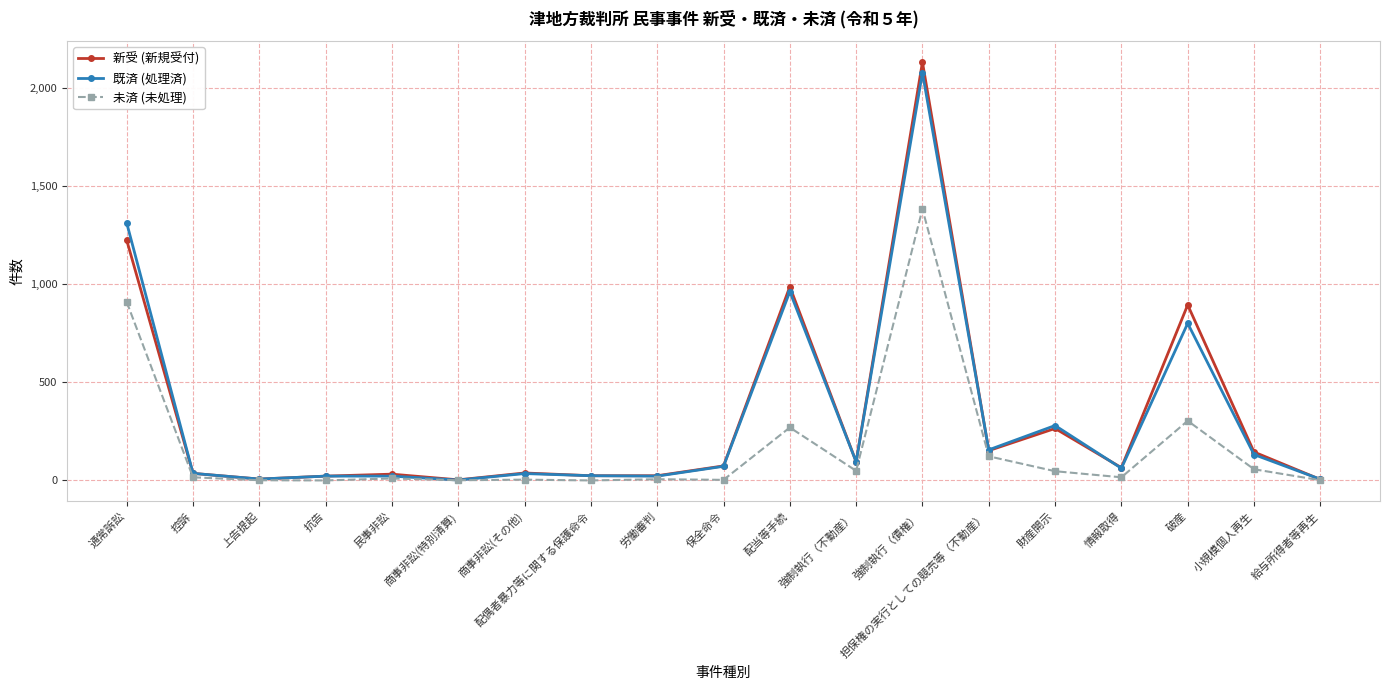

What position from the left is 保全命令?

10